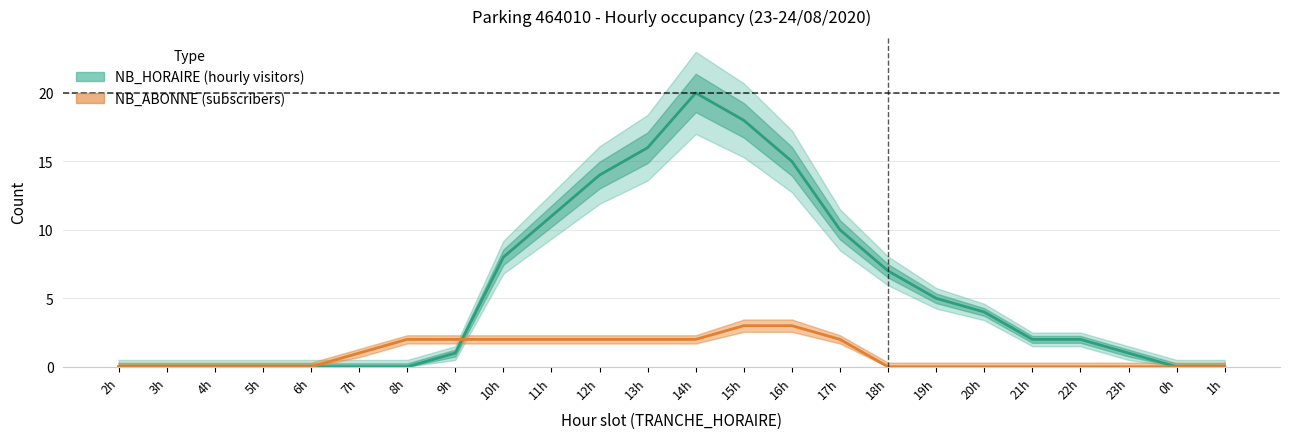

What position from the right is 12h?

14